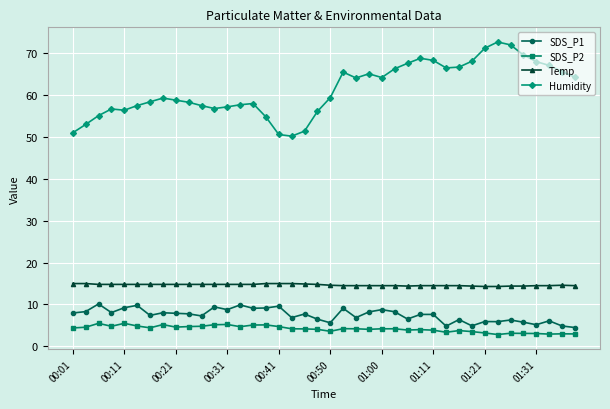

Rank the series by their maximum value, from highest to lowest.

Humidity, Temp, SDS_P1, SDS_P2